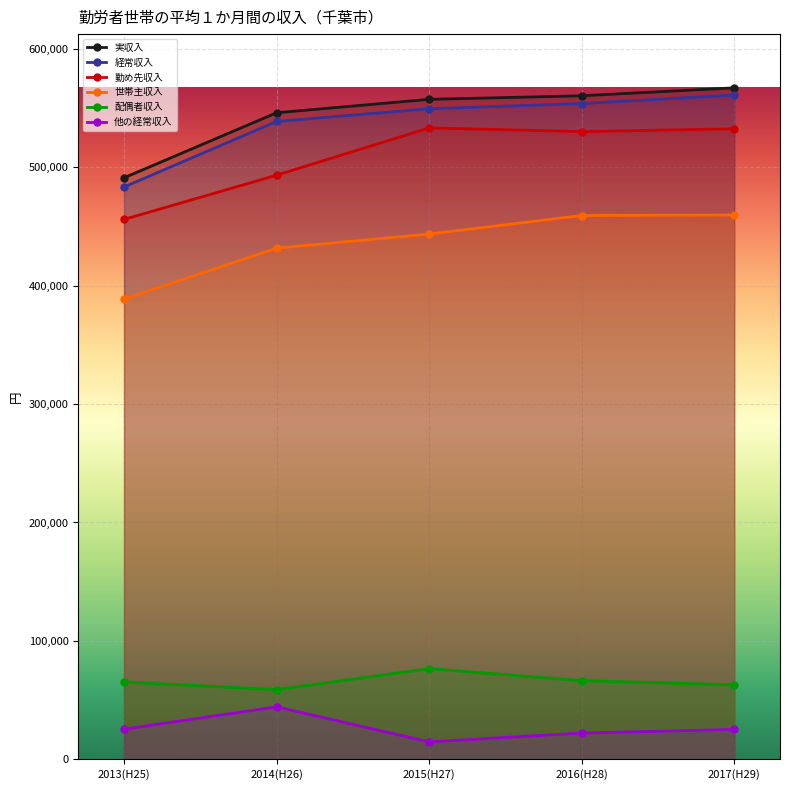

List the labels in order of 勤め先収入 value, largest first.

2015(H27), 2017(H29), 2016(H28), 2014(H26), 2013(H25)